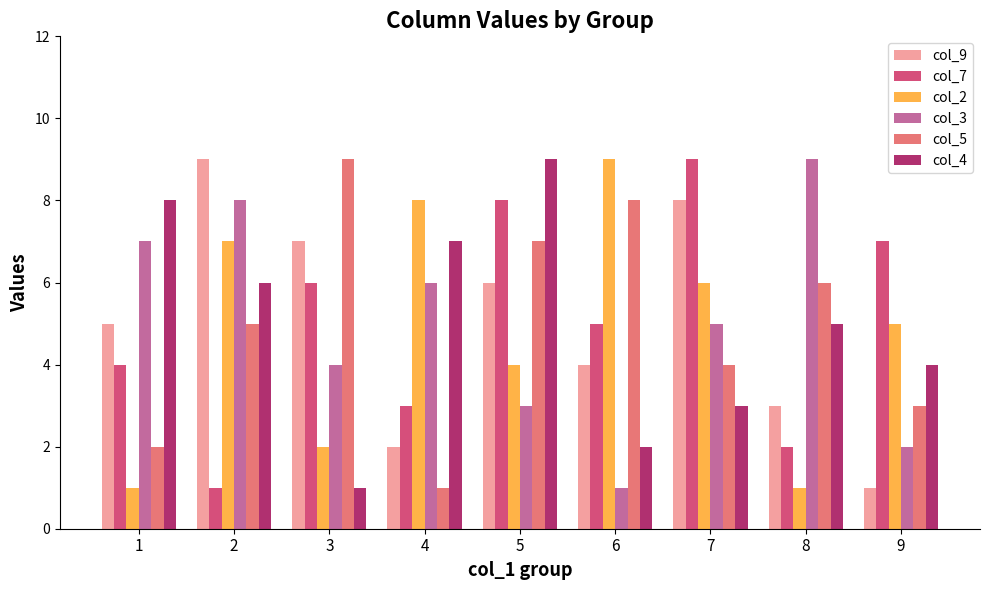

Reading left to right, extract all data points from this chart.

col_9: 5	9	7	2	6	4	8	3	1
col_7: 4	1	6	3	8	5	9	2	7
col_2: 1	7	2	8	4	9	6	1	5
col_3: 7	8	4	6	3	1	5	9	2
col_5: 2	5	9	1	7	8	4	6	3
col_4: 8	6	1	7	9	2	3	5	4